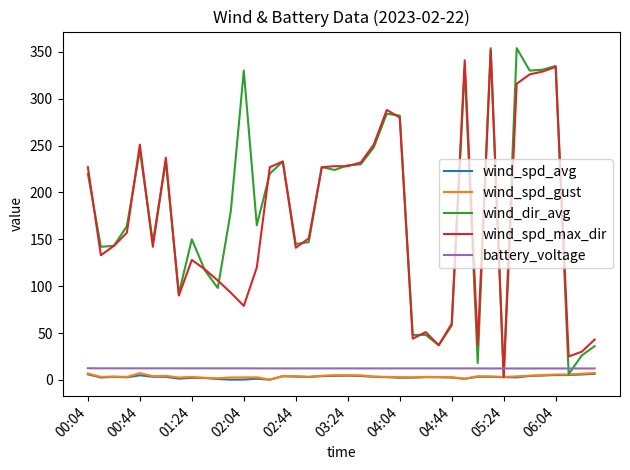

Which series has the largest range (max minus min)?

wind_dir_avg